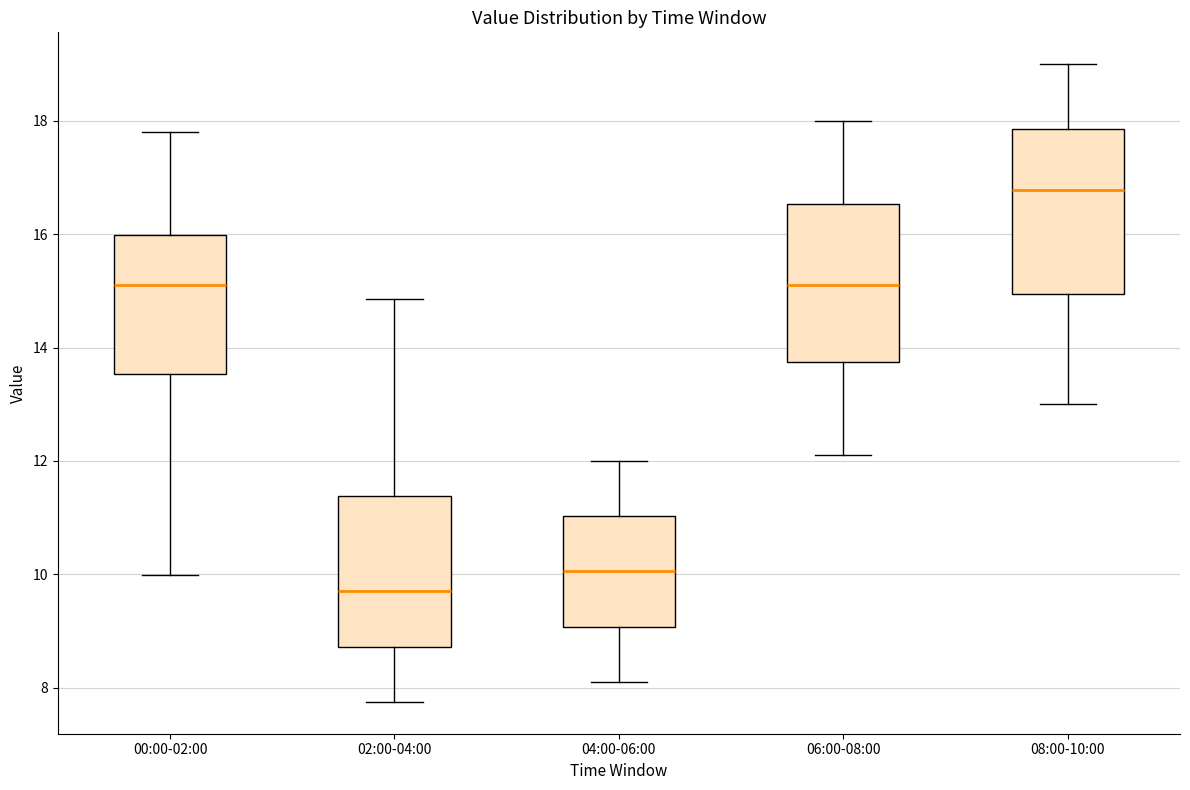

Which box's median line is the lowest?

02:00-04:00